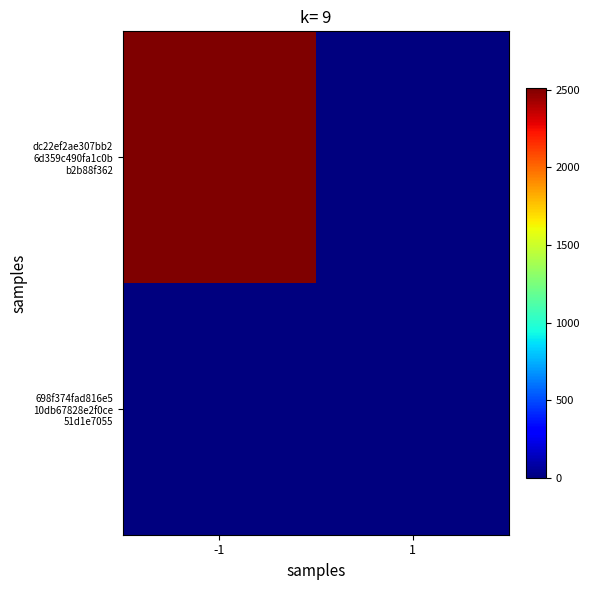

How many distinct data groups are displayed?

2